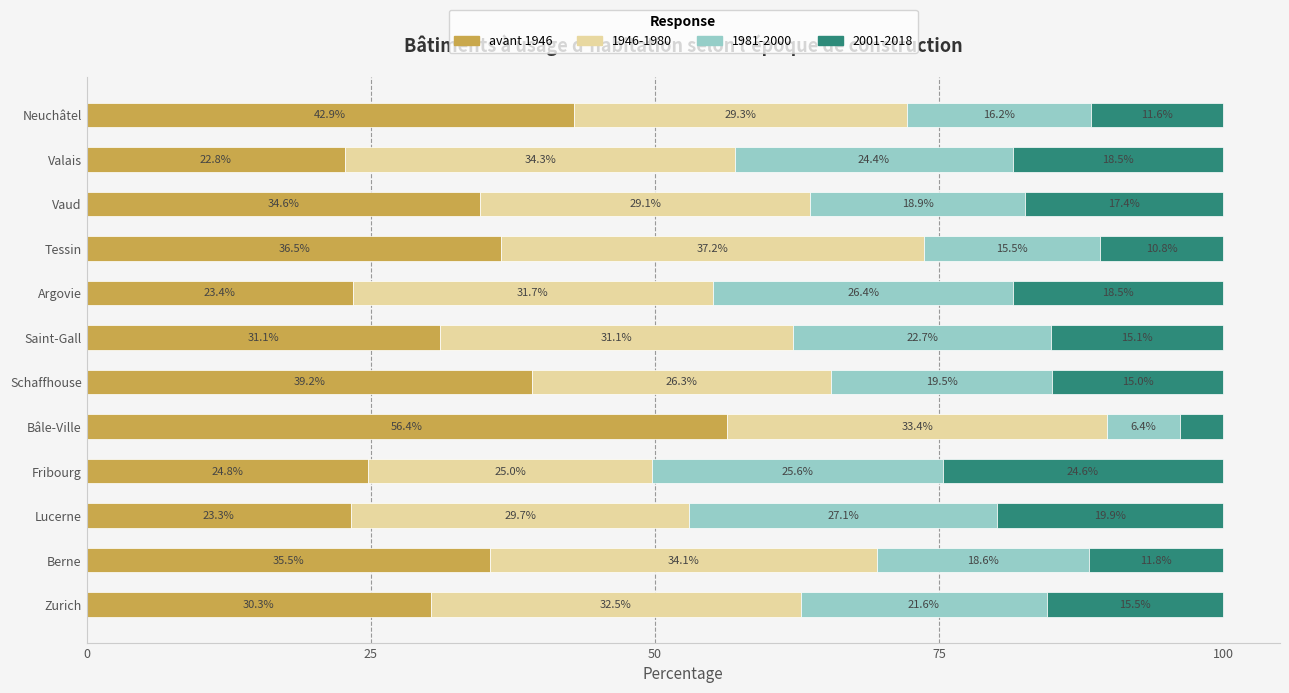

The avant 1946 series shows 51.0 at Tessin. True or false?

False